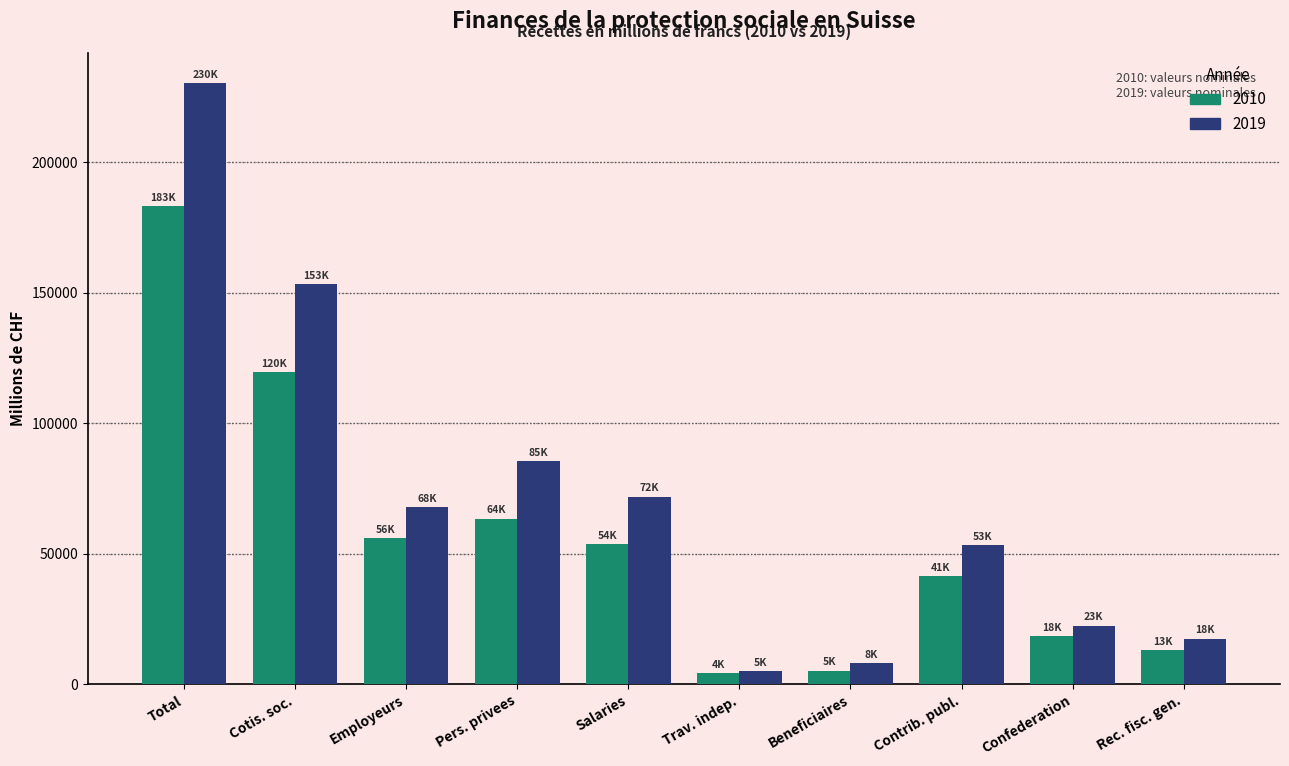

What is the greatest value displayed?

230414.7